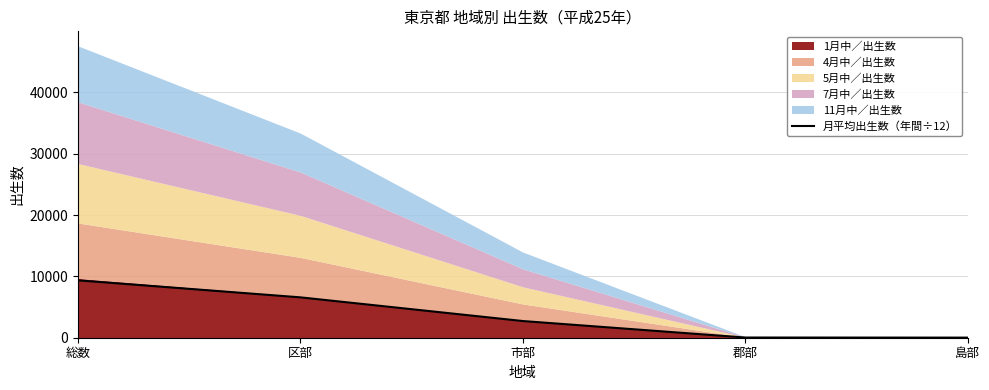

Rank the categories by value from highest to lowest.

総数, 区部, 市部, 郡部, 島部